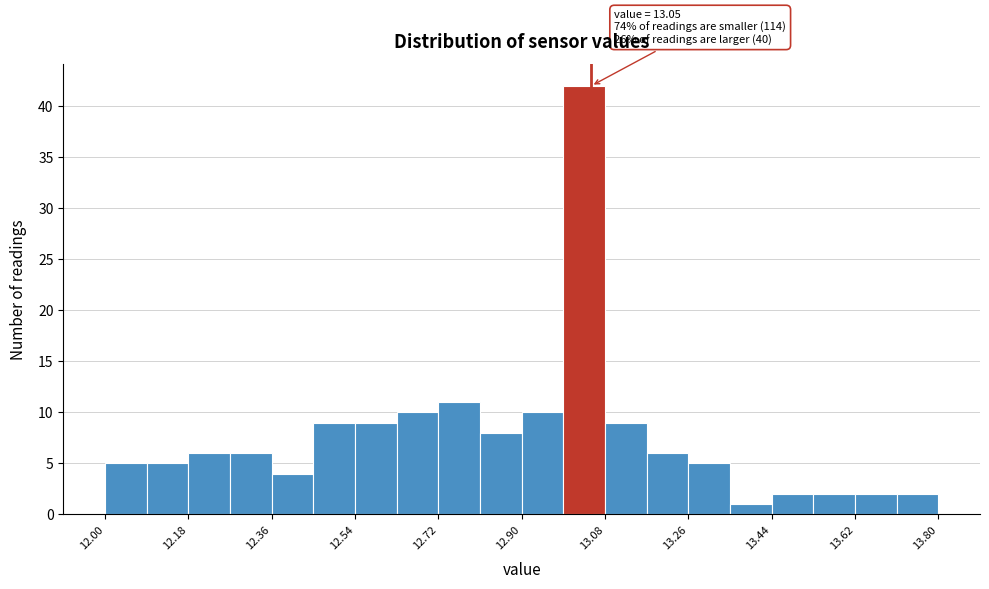

Which range on the x-axis has the tallest bar?

12.99 to 13.08